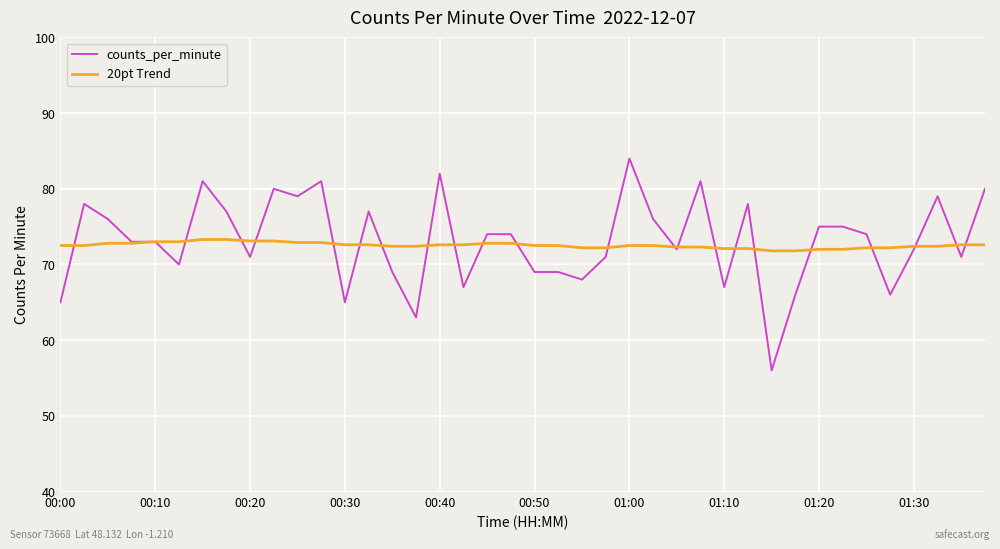

Which series has the widest spread of values?

counts_per_minute